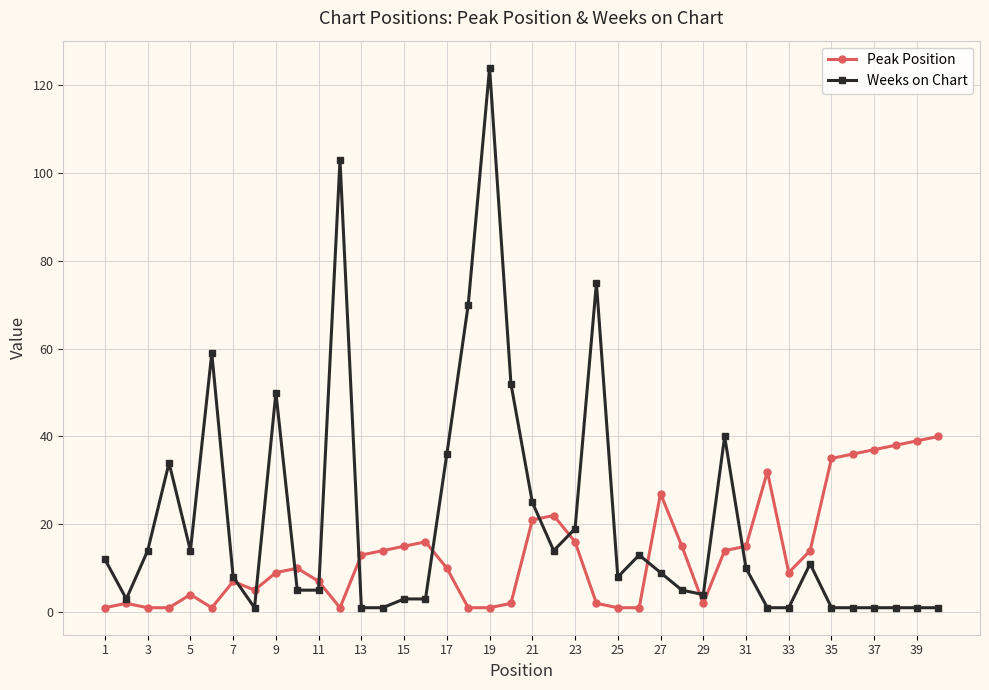

What is the maximum value for Peak Position?

40